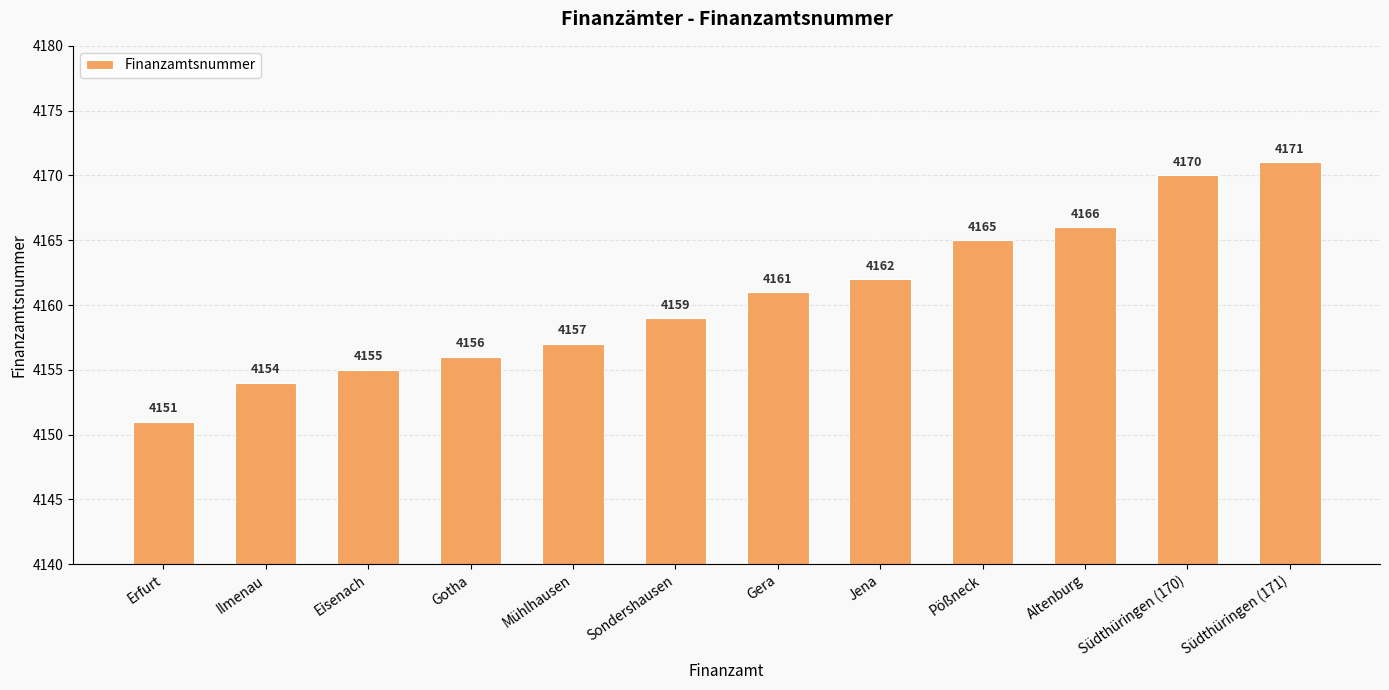

What is the sum of all values?

49927